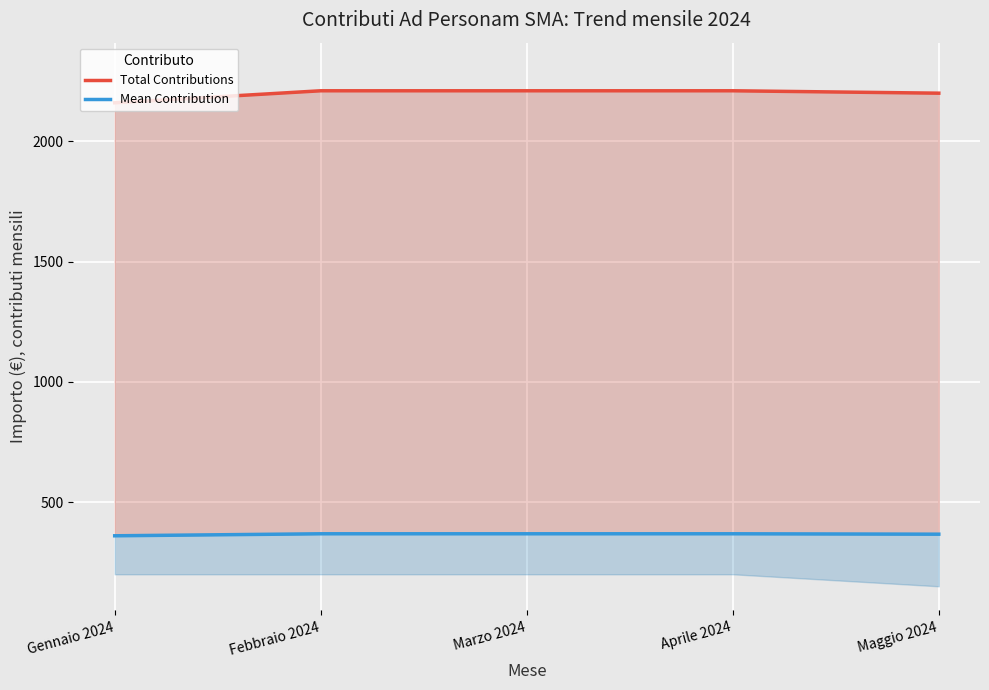

What are all the series names shown in the legend?

Total Contributions, Mean Contribution